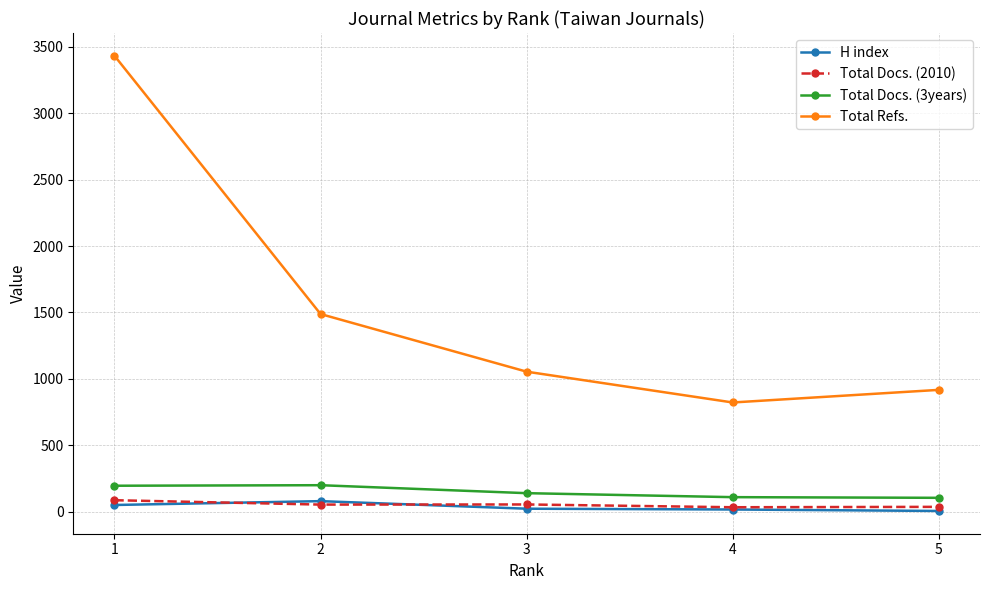

At which category does the chart reach its peak across all series?

1